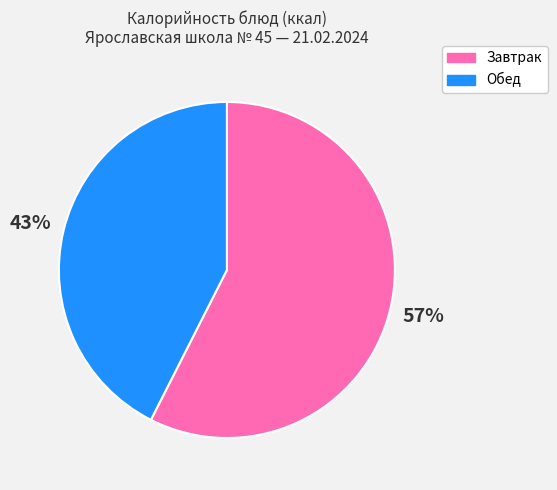

To the nearest percent, what is the average slice percentage?

50%